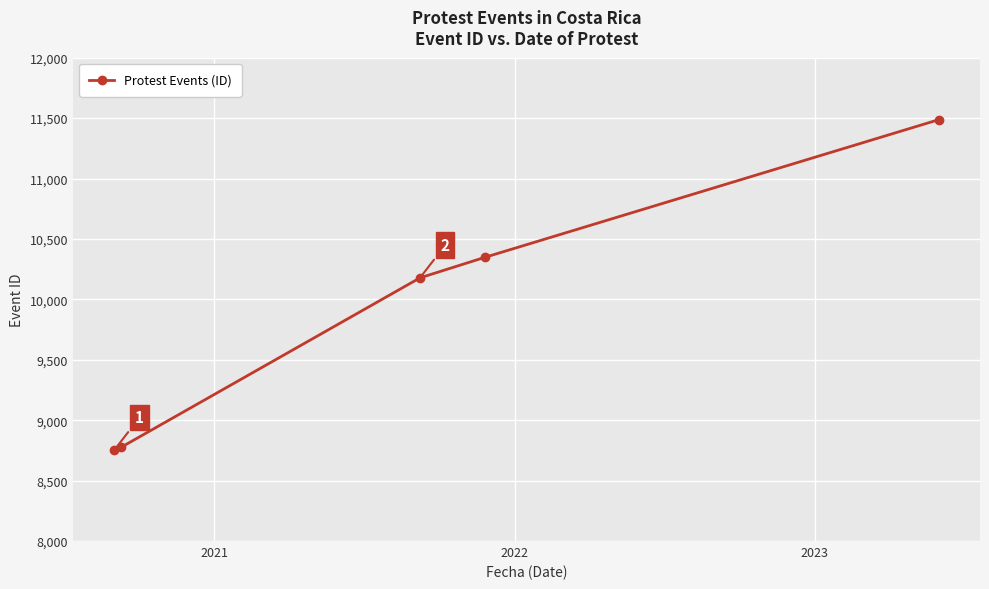

True or false: the data has more than 2 interior local peaks.

False